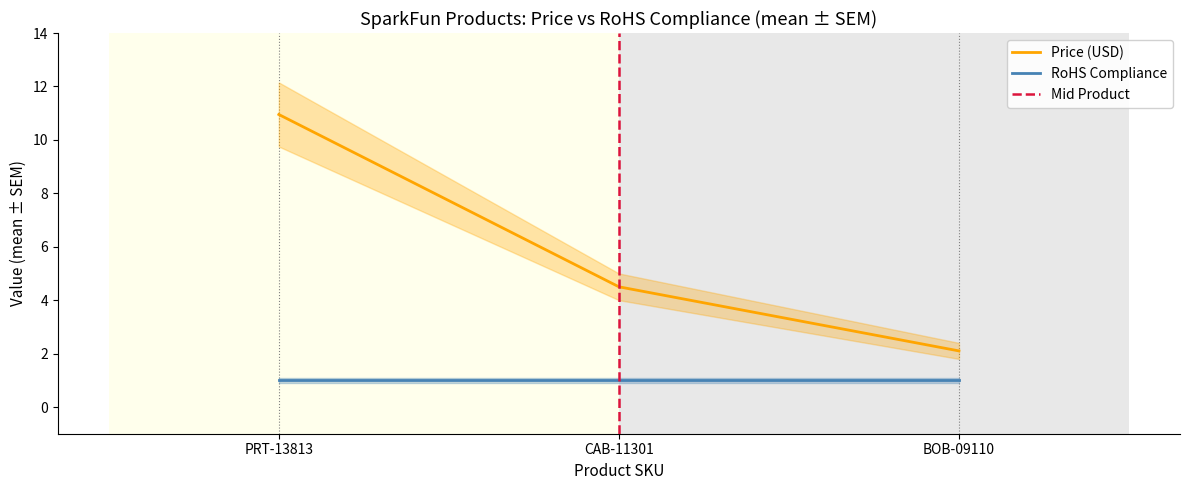

What is the difference between the maximum and minimum values?

8.8